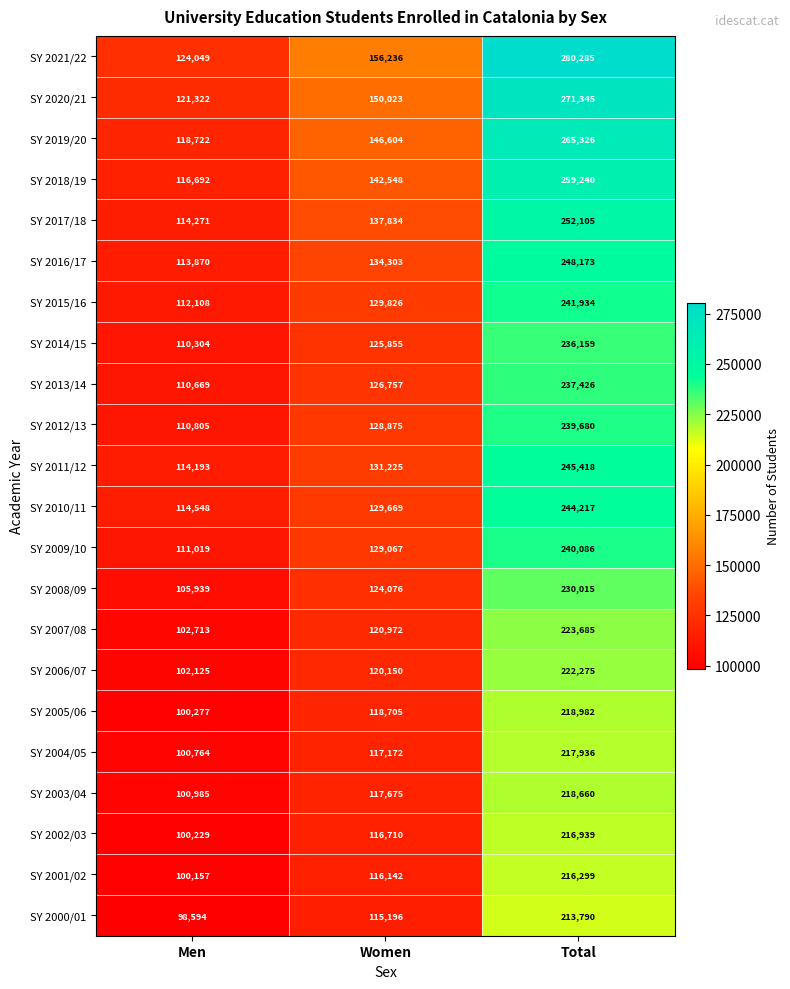

Is it true that SY 2010/11 equals 129669 at Women?

True